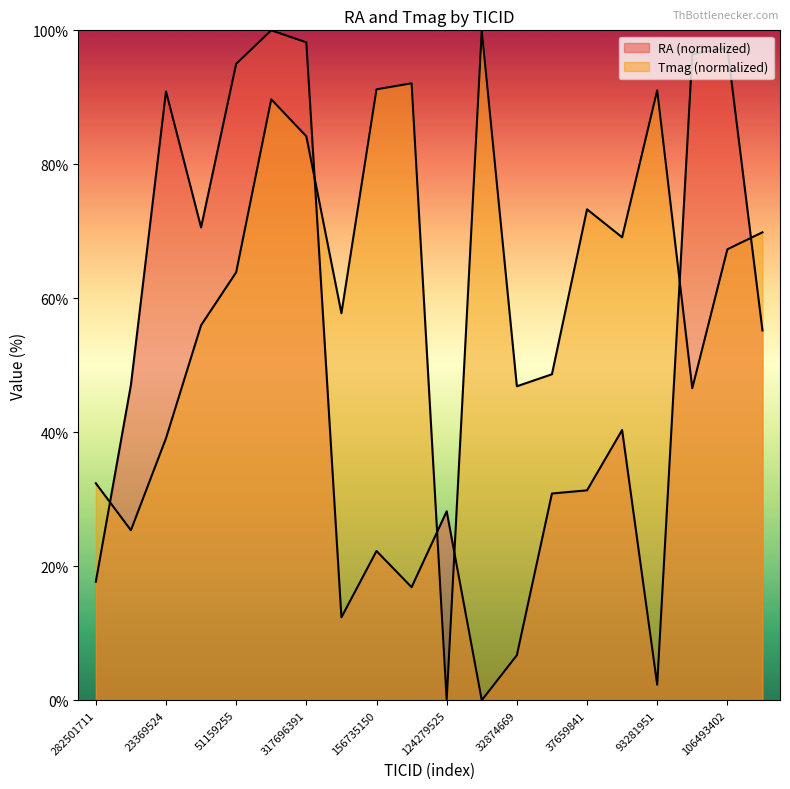

What is the label of the 20th point from the left?

172255639